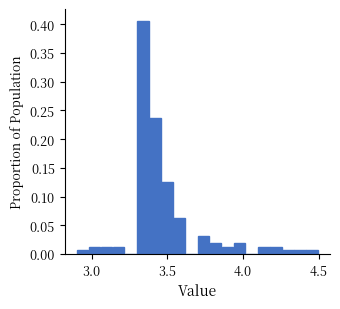

Read against the x-axis, roughly where is the centre of the tallest bar?

3.35